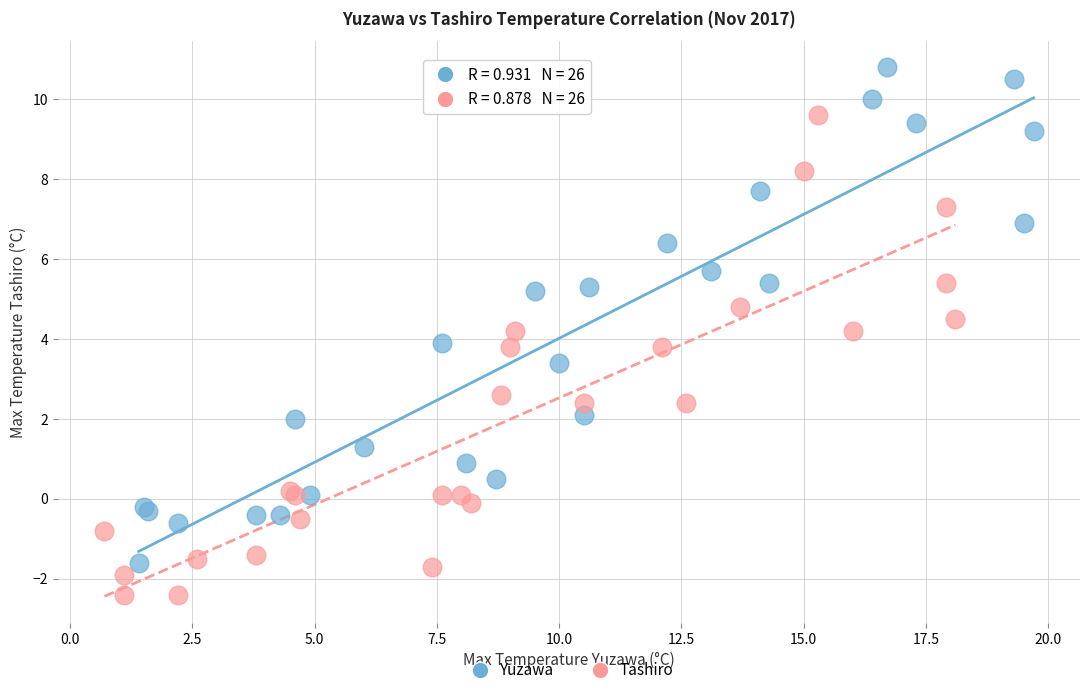

Which series contains the lowest Y value?

Tashiro